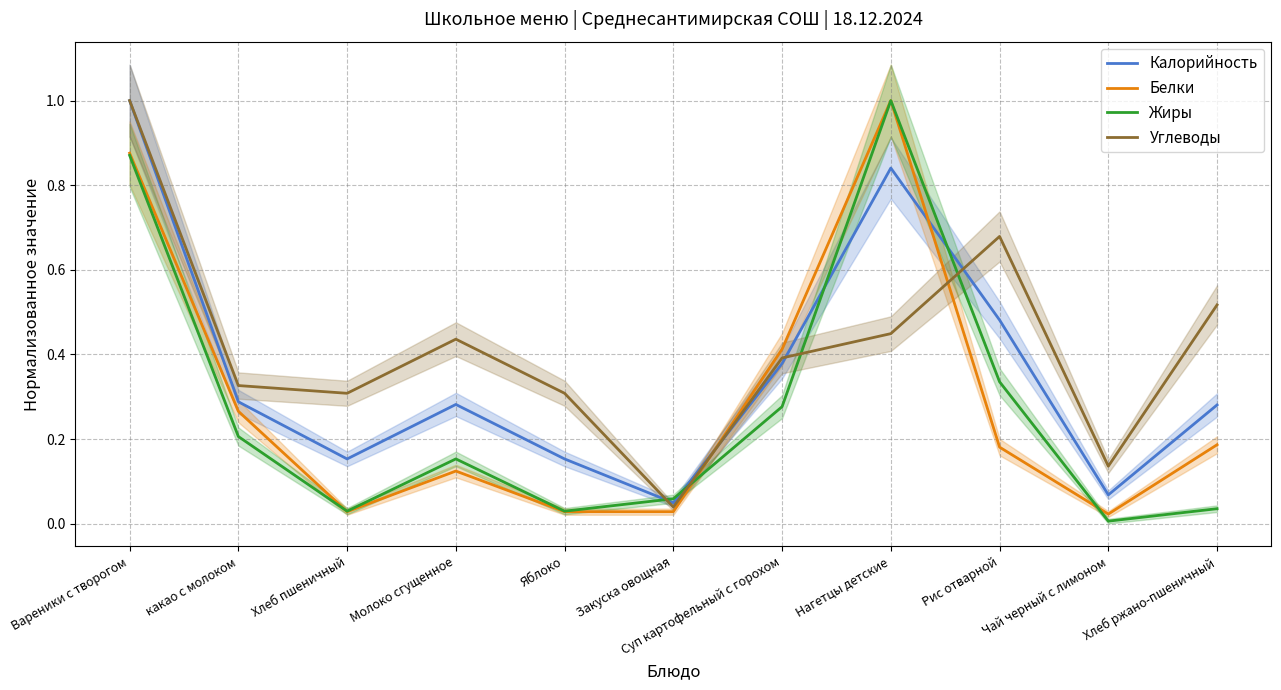

Which has a higher value, Яблоко or Чай черный с лимоном?

Яблоко